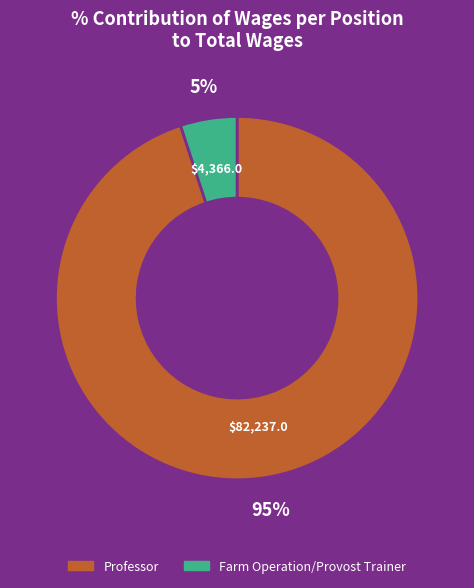

How many slices are in this pie chart?

2